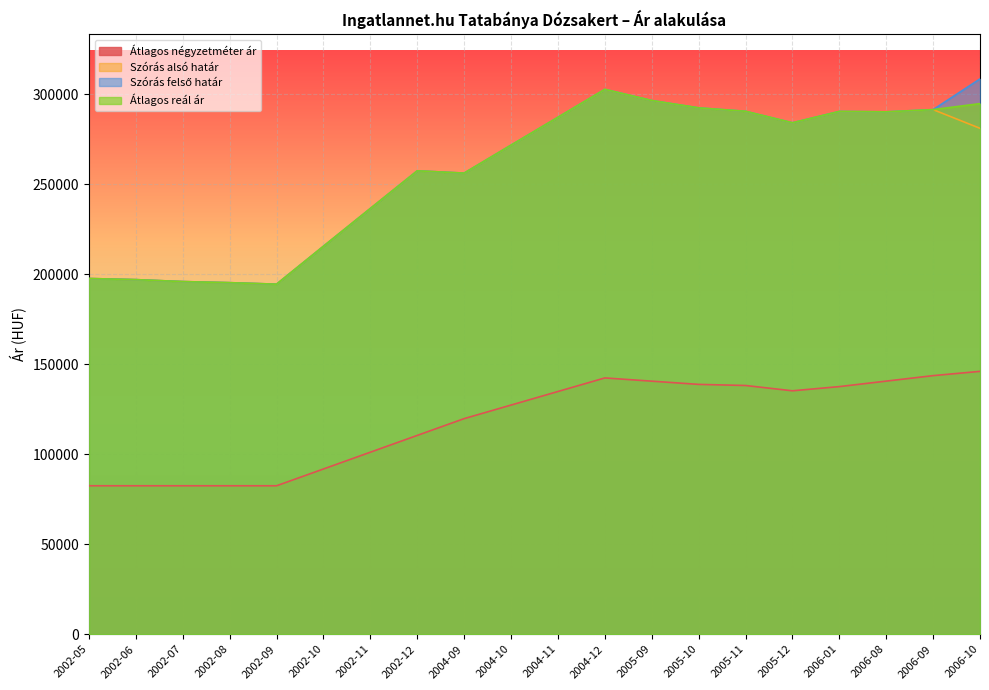

At how many categories does at least one series exceed 110307?

20